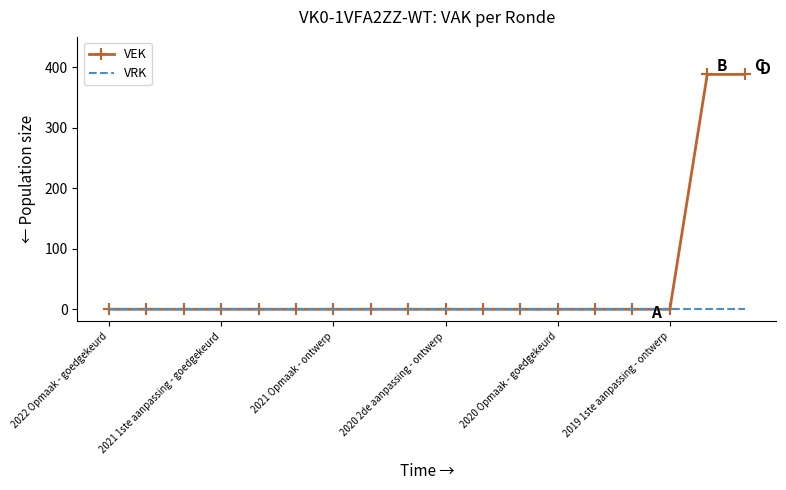

Which series has the largest total across all categories?

VEK